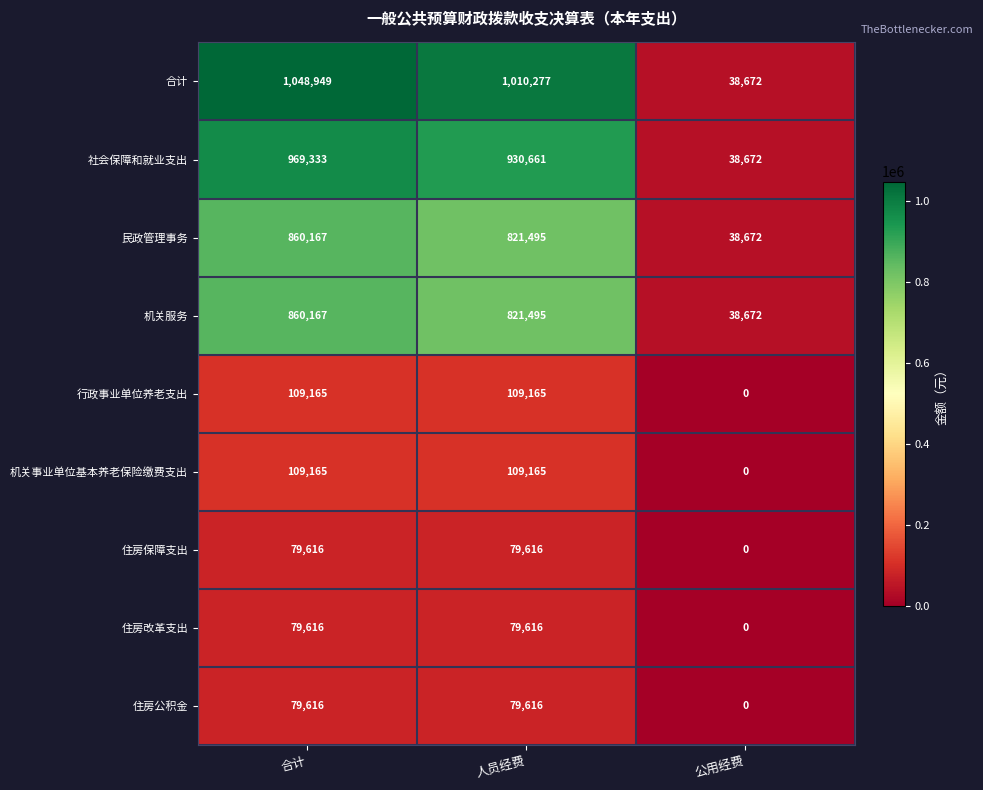

List the labels in order of 合计 value, largest first.

合计, 人员经费, 公用经费